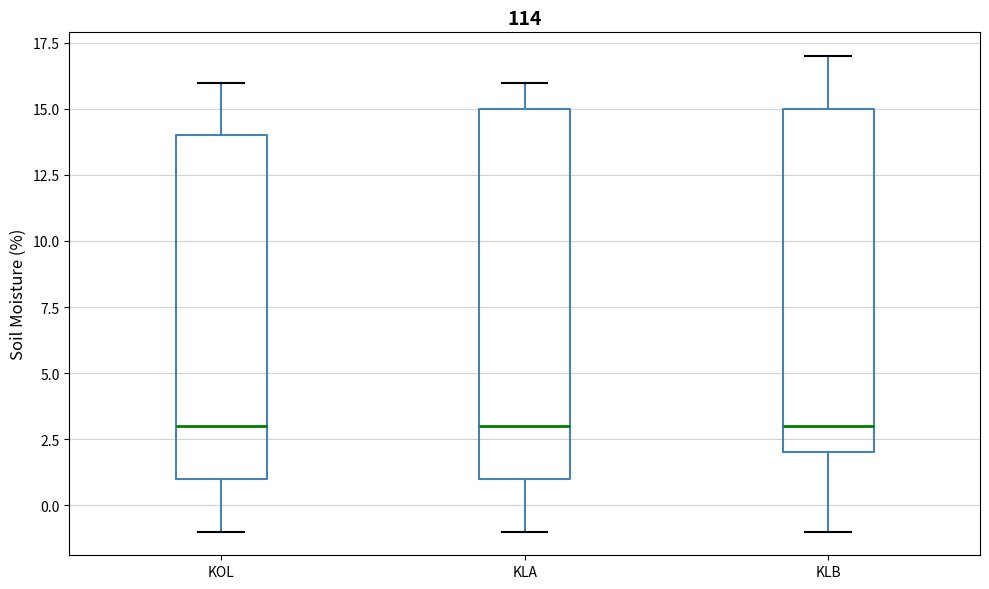

Which box is the tallest, from its lower edge to its upper edge?

KLA